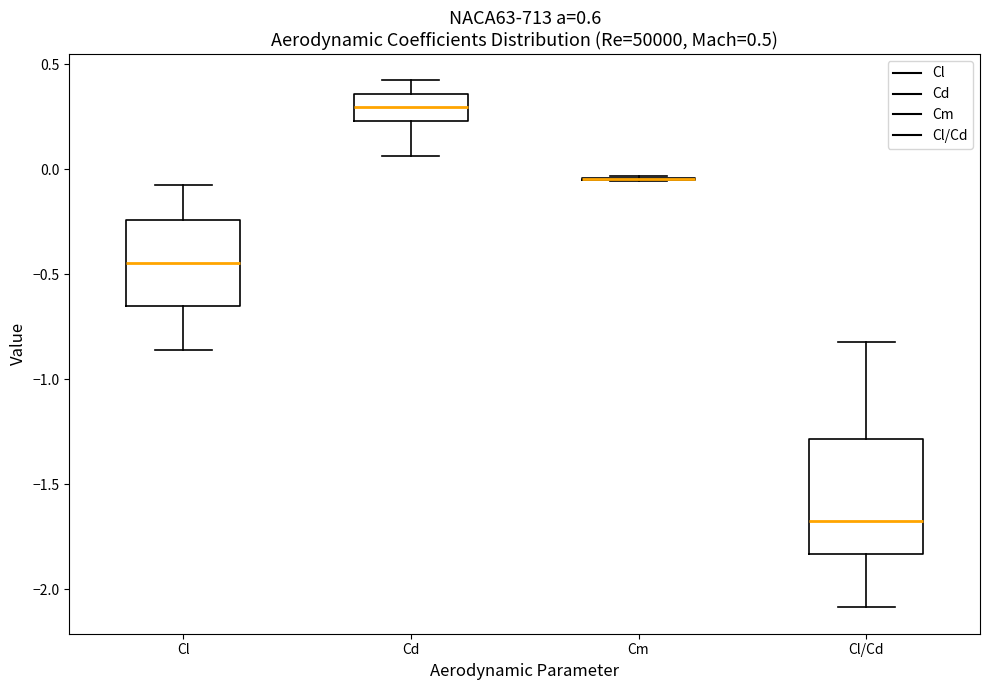

Which box is the tallest, from its lower edge to its upper edge?

Cl/Cd